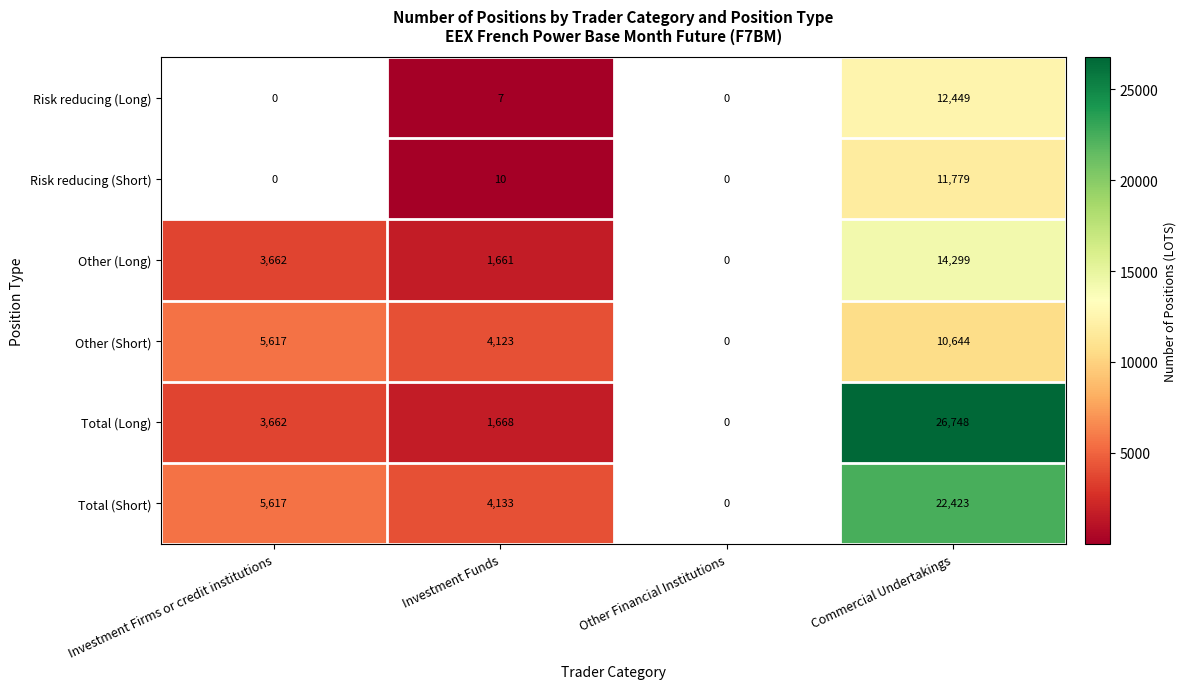

How many series are shown in this chart?

6